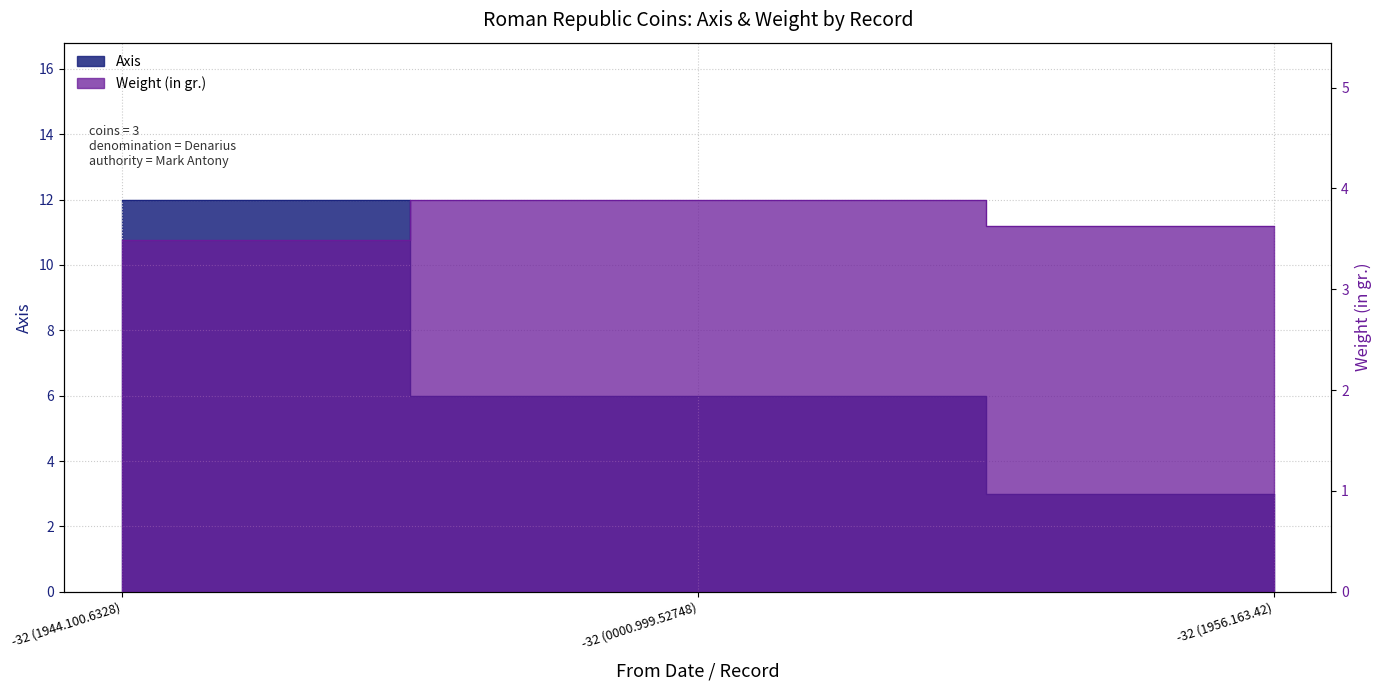

How many lines are shown in the chart?

2